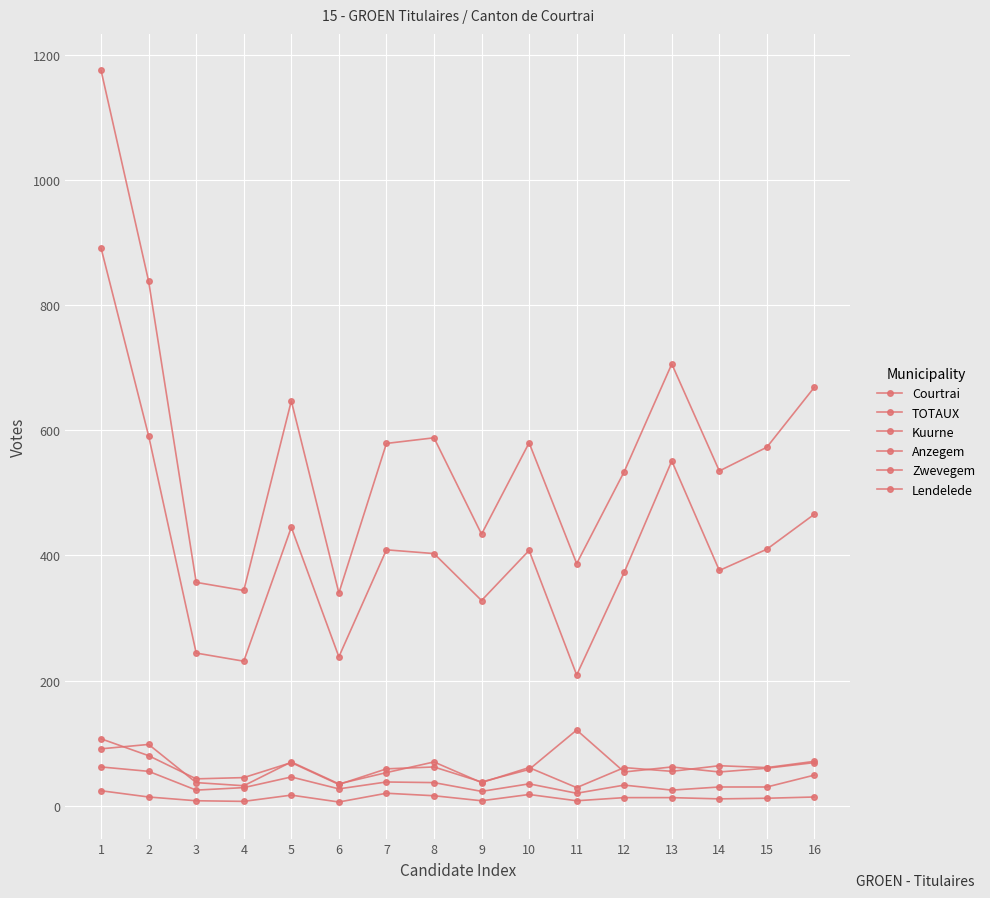

What is the value of the Zwevegem point at the 11th from the left?

29